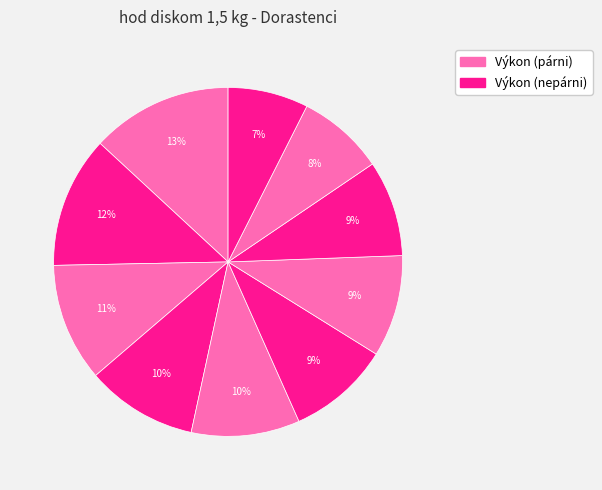

Count the number of slices in the pie.

10